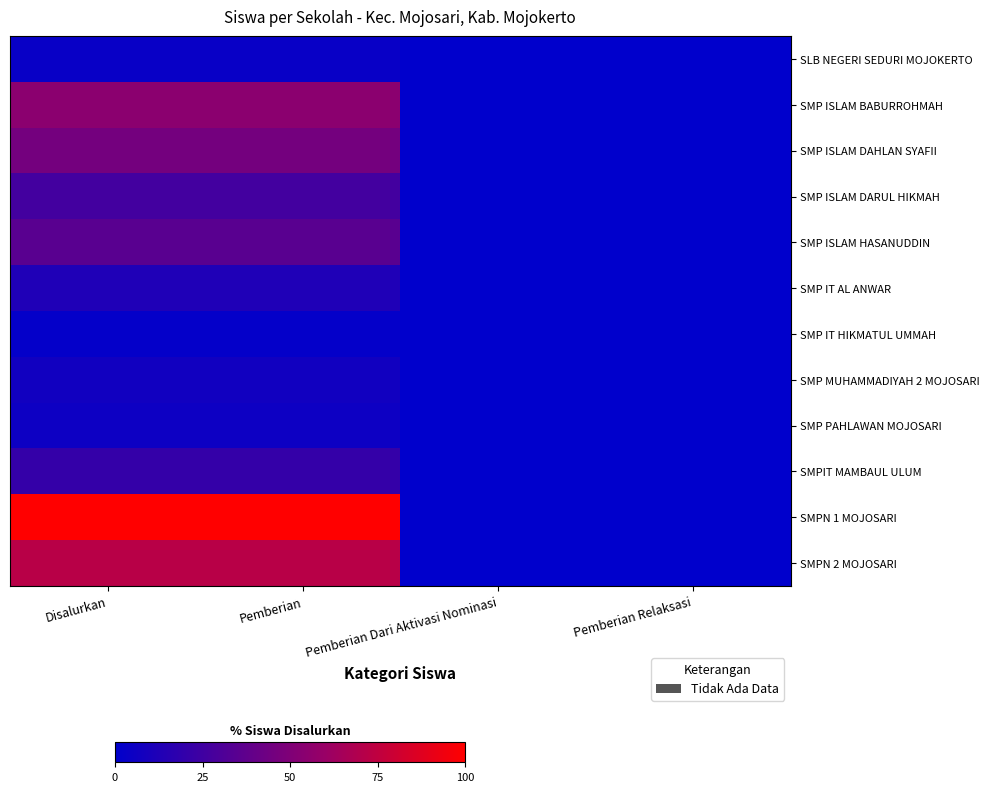

How many data points does each series have?

4